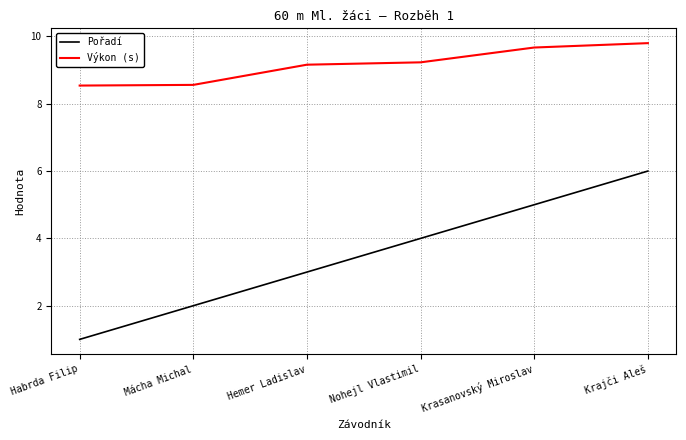

The Výkon (s) series shows 8.5 at Habrda Filip. True or false?

True